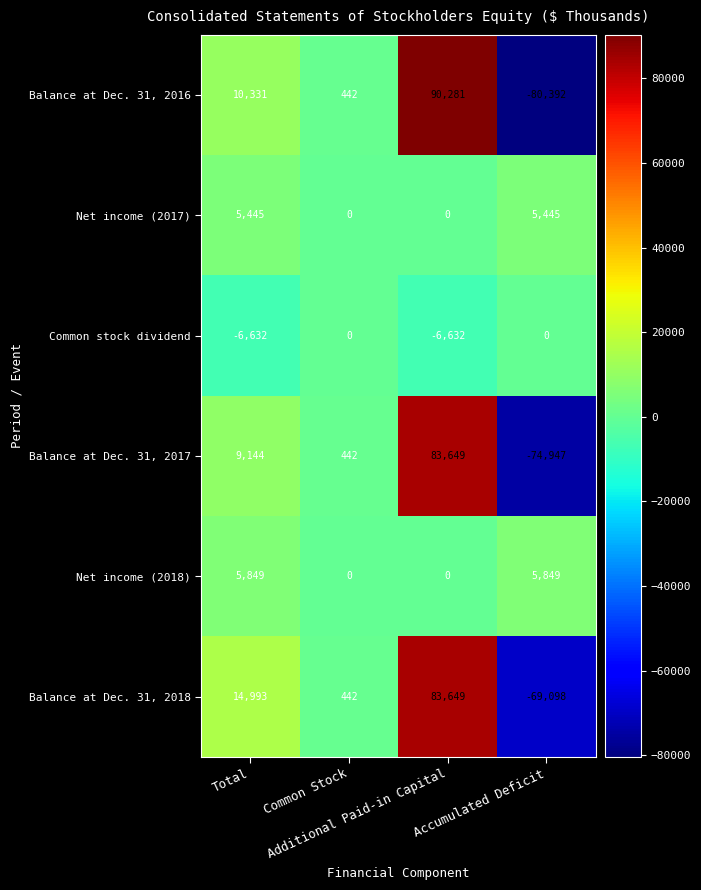

What is the maximum value shown in the chart?

90281